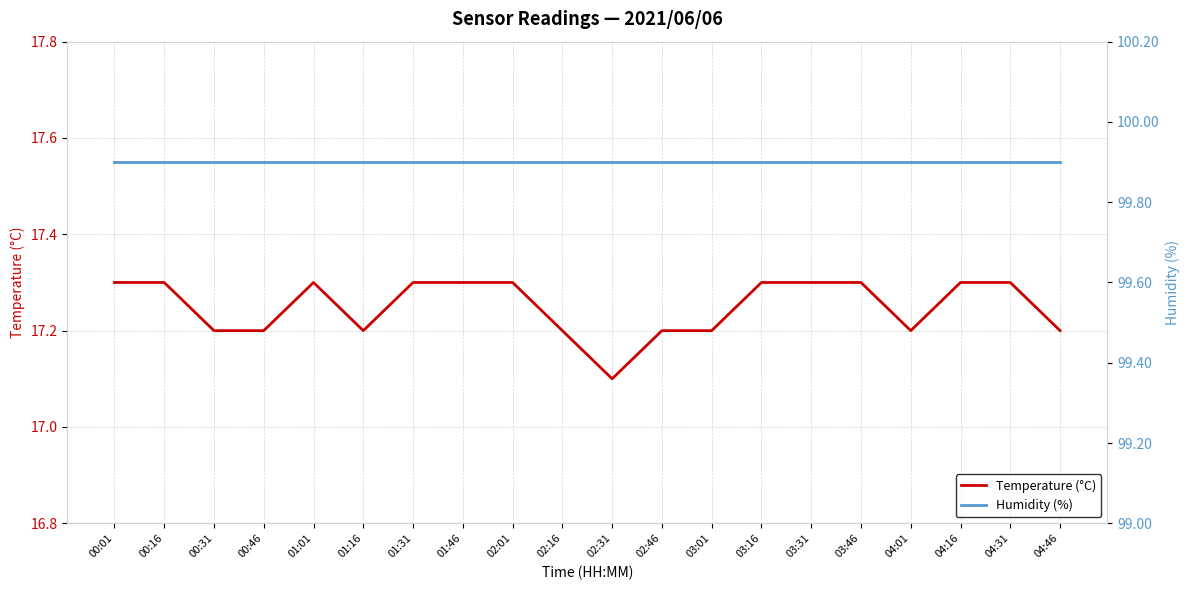

How many interior local peaks does the Temperature (°C) series have?

1